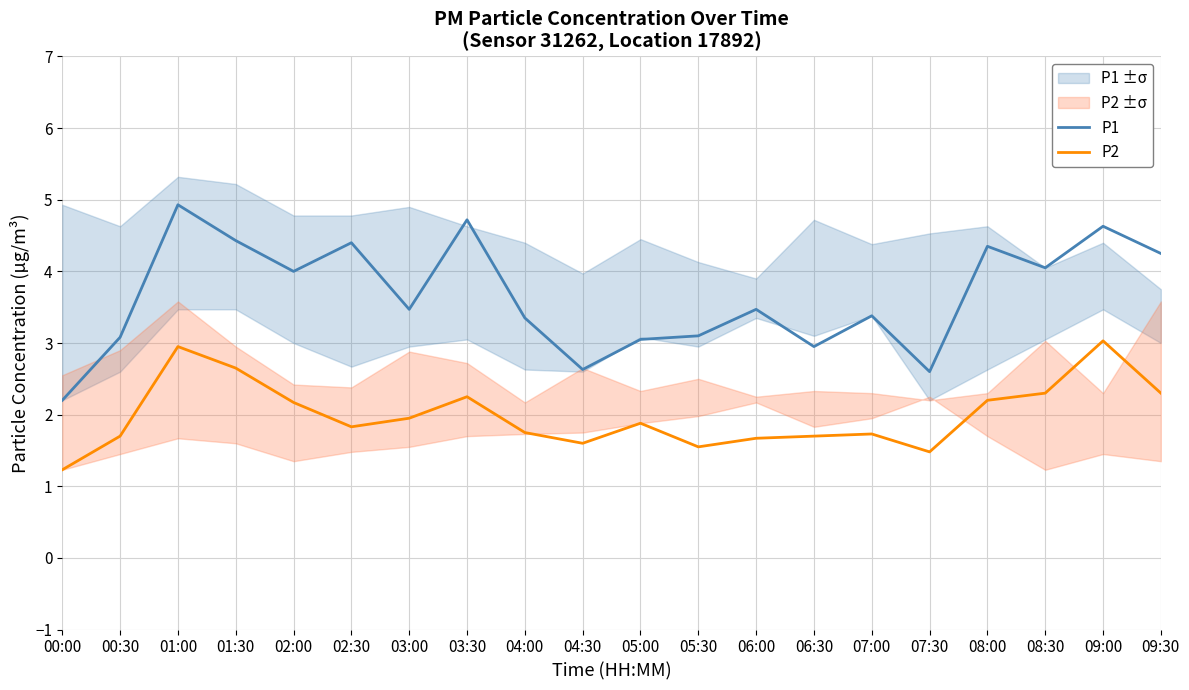

True or false: P1 and P2 cross at least once.

False